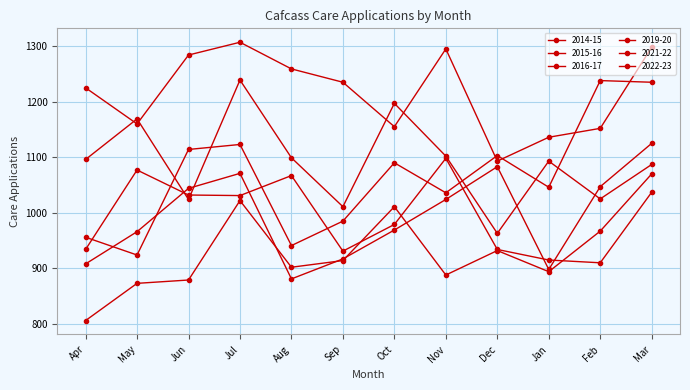

How many series are shown in this chart?

6